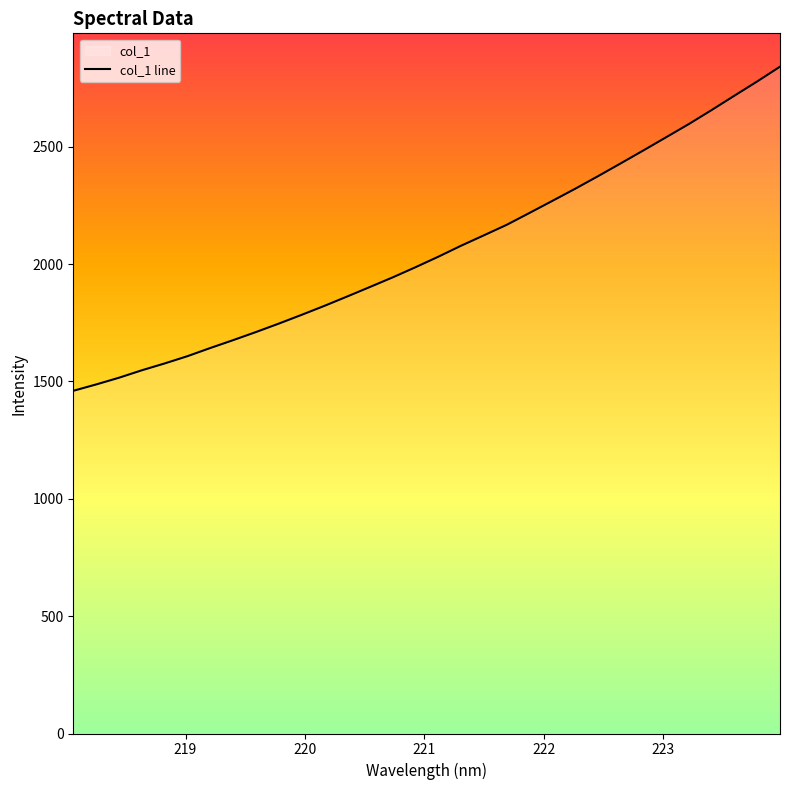

What is the maximum value shown in the chart?

2841.2